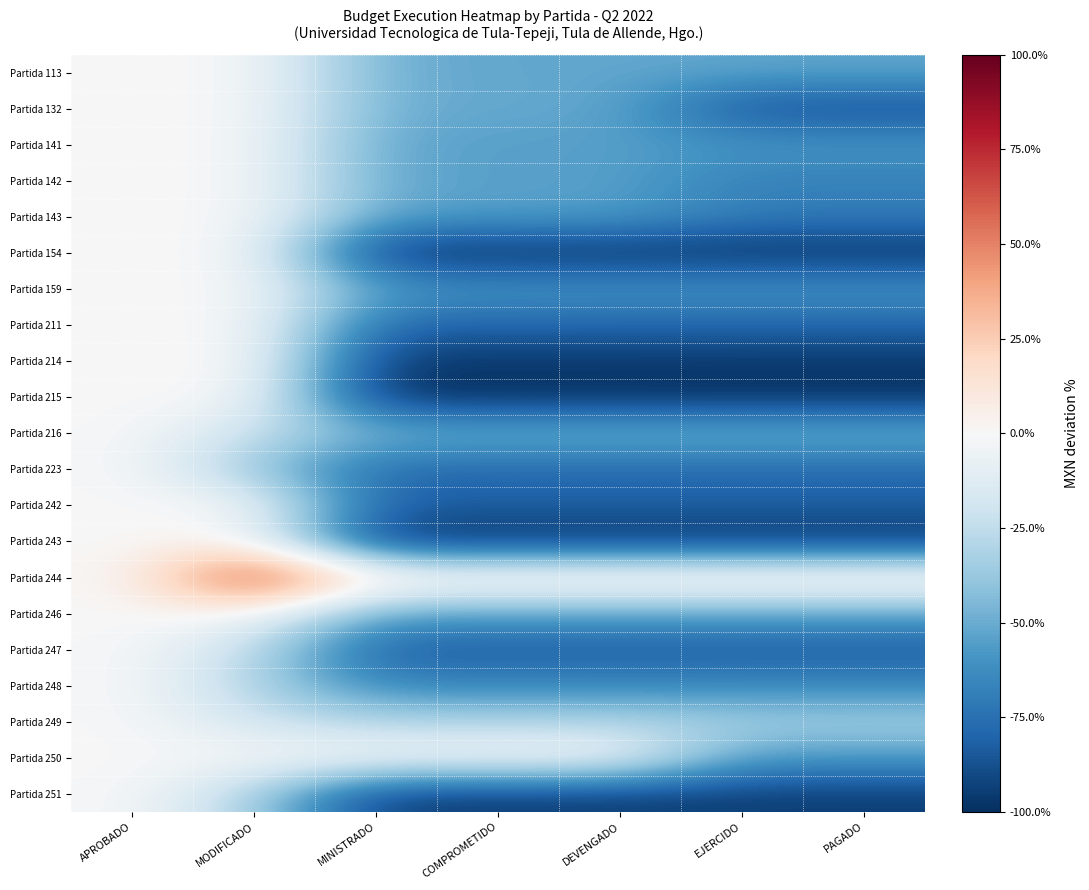

Reading left to right, extract all data points from this chart.

Partida 113: APROBADO=0.0	MODIFICADO=0.0	MINISTRADO=-48.7	COMPROMETIDO=-51.9	DEVENGADO=-51.9	EJERCIDO=-51.9	PAGADO=-51.9
Partida 132: APROBADO=0.0	MODIFICADO=0.0	MINISTRADO=-48.2	COMPROMETIDO=-51.5	DEVENGADO=-51.5	EJERCIDO=-88.5	PAGADO=-88.5
Partida 141: APROBADO=0.0	MODIFICADO=0.0	MINISTRADO=-51.8	COMPROMETIDO=-54.8	DEVENGADO=-54.8	EJERCIDO=-58.1	PAGADO=-58.1
Partida 142: APROBADO=0.0	MODIFICADO=0.0	MINISTRADO=-51.3	COMPROMETIDO=-54.3	DEVENGADO=-54.3	EJERCIDO=-68.2	PAGADO=-68.2
Partida 143: APROBADO=0.0	MODIFICADO=0.0	MINISTRADO=-52.2	COMPROMETIDO=-55.2	DEVENGADO=-55.2	EJERCIDO=-68.8	PAGADO=-68.8
Partida 154: APROBADO=0.0	MODIFICADO=0.0	MINISTRADO=-100.0	COMPROMETIDO=-100.0	DEVENGADO=-100.0	EJERCIDO=-100.0	PAGADO=-100.0
Partida 159: APROBADO=0.0	MODIFICADO=0.0	MINISTRADO=-55.7	COMPROMETIDO=-58.5	DEVENGADO=-58.5	EJERCIDO=-58.5	PAGADO=-58.5
Partida 211: APROBADO=0.0	MODIFICADO=0.6	MINISTRADO=-79.0	COMPROMETIDO=-79.0	DEVENGADO=-79.0	EJERCIDO=-79.0	PAGADO=-79.0
Partida 214: APROBADO=0.0	MODIFICADO=2.2	MINISTRADO=-96.0	COMPROMETIDO=-96.0	DEVENGADO=-96.0	EJERCIDO=-96.5	PAGADO=-96.5
Partida 215: APROBADO=0.0	MODIFICADO=0.0	MINISTRADO=-100.0	COMPROMETIDO=-100.0	DEVENGADO=-100.0	EJERCIDO=-100.0	PAGADO=-100.0
Partida 216: APROBADO=0.0	MODIFICADO=-22.3	MINISTRADO=-45.8	COMPROMETIDO=-45.8	DEVENGADO=-45.8	EJERCIDO=-45.8	PAGADO=-45.8
Partida 223: APROBADO=0.0	MODIFICADO=-39.0	MINISTRADO=-78.6	COMPROMETIDO=-78.6	DEVENGADO=-78.6	EJERCIDO=-78.6	PAGADO=-78.6
Partida 242: APROBADO=0.0	MODIFICADO=0.0	MINISTRADO=-80.5	COMPROMETIDO=-80.5	DEVENGADO=-80.5	EJERCIDO=-80.5	PAGADO=-80.5
Partida 243: APROBADO=0.0	MODIFICADO=0.0	MINISTRADO=-100.0	COMPROMETIDO=-100.0	DEVENGADO=-100.0	EJERCIDO=-100.0	PAGADO=-100.0
Partida 244: APROBADO=0.0	MODIFICADO=79.5	MINISTRADO=12.8	COMPROMETIDO=12.8	DEVENGADO=12.8	EJERCIDO=12.8	PAGADO=12.8
Partida 246: APROBADO=0.0	MODIFICADO=-0.6	MINISTRADO=-53.8	COMPROMETIDO=-53.8	DEVENGADO=-53.8	EJERCIDO=-53.8	PAGADO=-53.8
Partida 247: APROBADO=0.0	MODIFICADO=-25.2	MINISTRADO=-83.4	COMPROMETIDO=-83.4	DEVENGADO=-83.4	EJERCIDO=-83.4	PAGADO=-83.4
Partida 248: APROBADO=0.0	MODIFICADO=-31.2	MINISTRADO=-64.9	COMPROMETIDO=-64.9	DEVENGADO=-64.9	EJERCIDO=-64.9	PAGADO=-64.9
Partida 249: APROBADO=0.0	MODIFICADO=-19.0	MINISTRADO=-30.0	COMPROMETIDO=-30.0	DEVENGADO=-30.0	EJERCIDO=-33.2	PAGADO=-33.2
Partida 250: APROBADO=0.0	MODIFICADO=0.0	MINISTRADO=-0.1	COMPROMETIDO=-0.1	DEVENGADO=-0.1	EJERCIDO=-56.4	PAGADO=-56.4
Partida 251: APROBADO=0.0	MODIFICADO=-32.3	MINISTRADO=-94.8	COMPROMETIDO=-94.8	DEVENGADO=-94.8	EJERCIDO=-94.8	PAGADO=-94.8